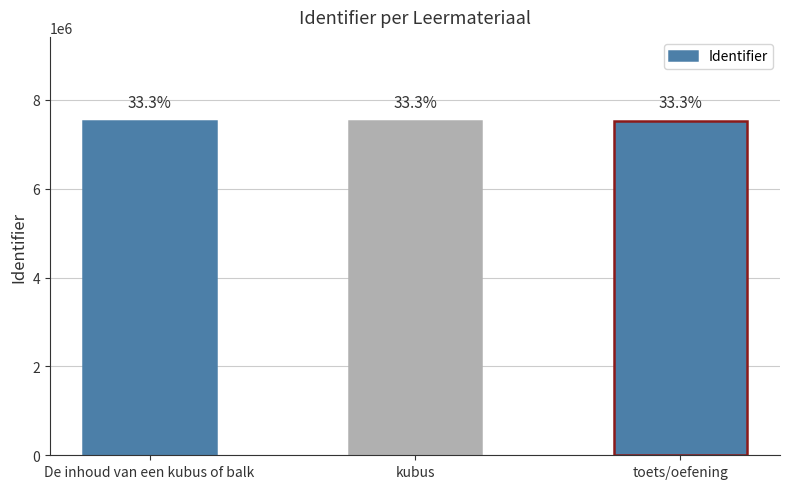

Which label corresponds to the largest value in the chart?

toets/oefening